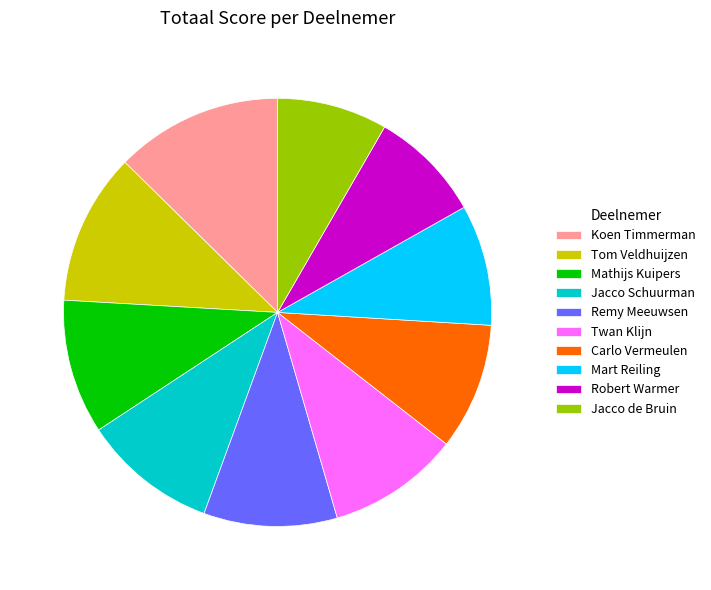

What is the ratio of the value at Remy Meeuwsen to the value at Mart Reiling?

1.1